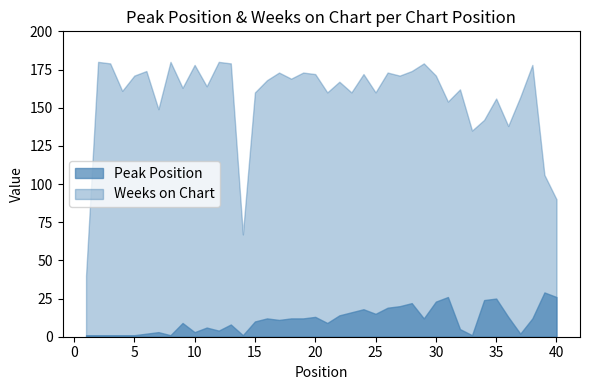

Between 21 and 19, which is larger?

19